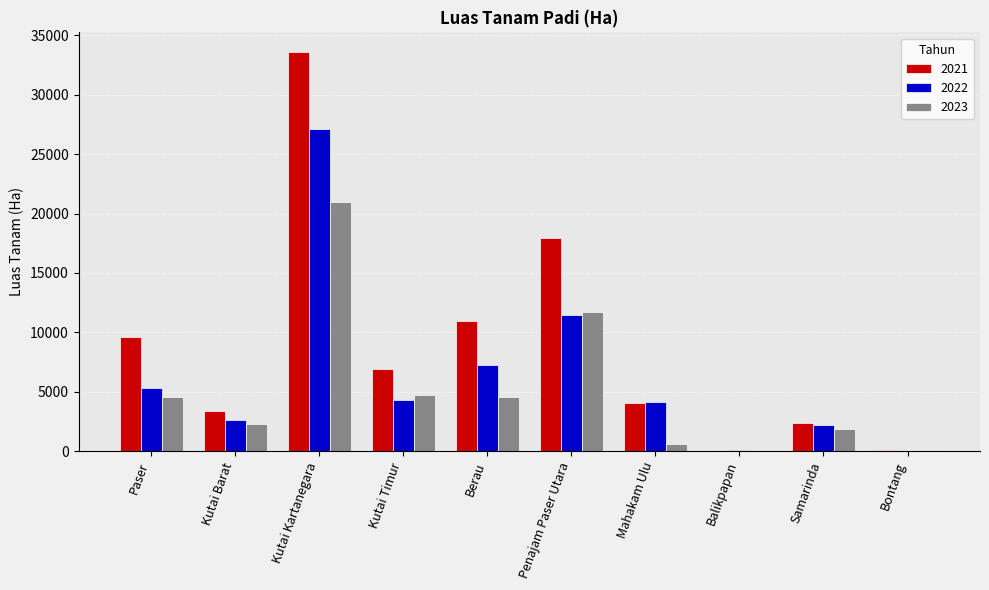

Which series changed the most between Kutai Barat and Penajam Paser Utara?

2021